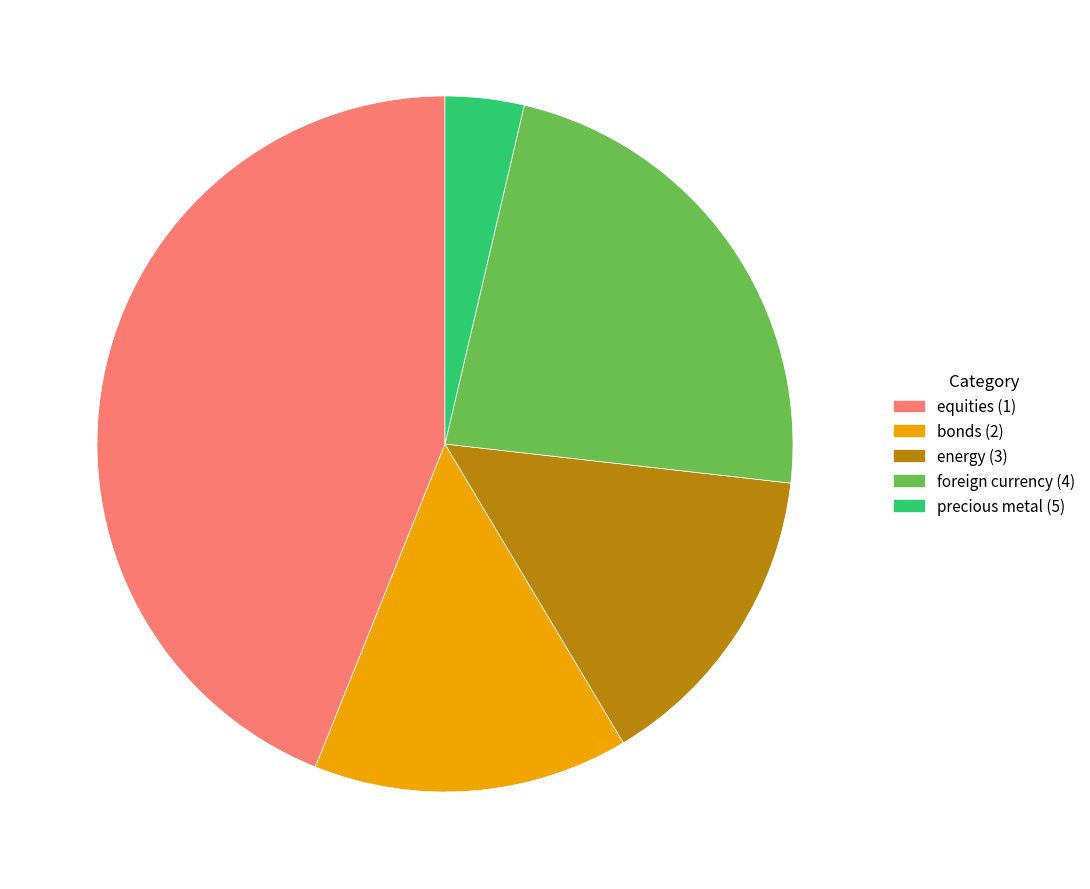

Is it true that energy (3) is 2% of the pie?

False